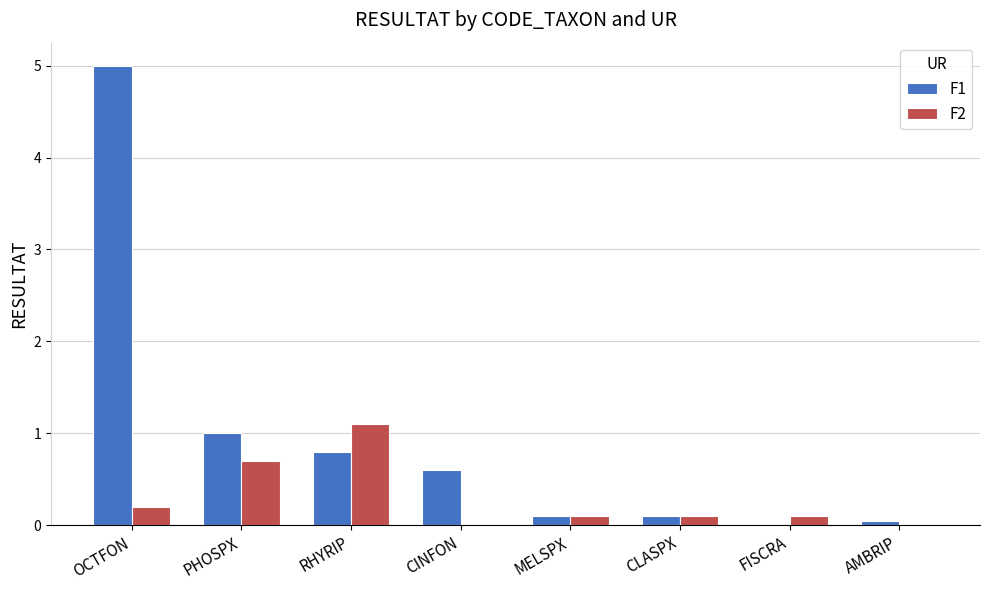

Read the F2 value at MELSPX.

0.1